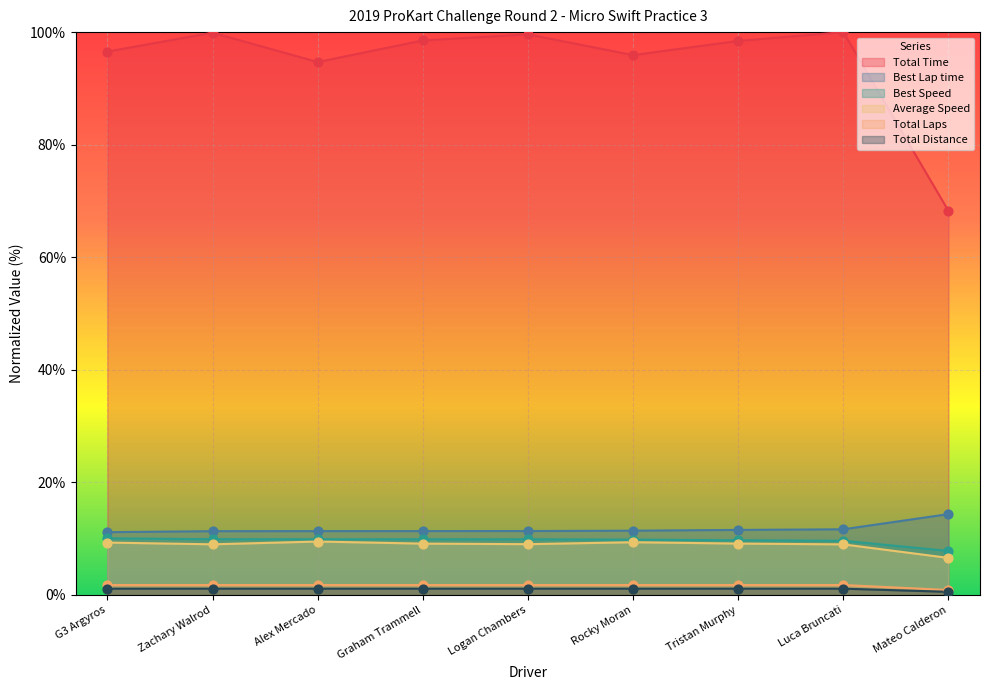

Which series has the widest spread of Y values?

Total Time